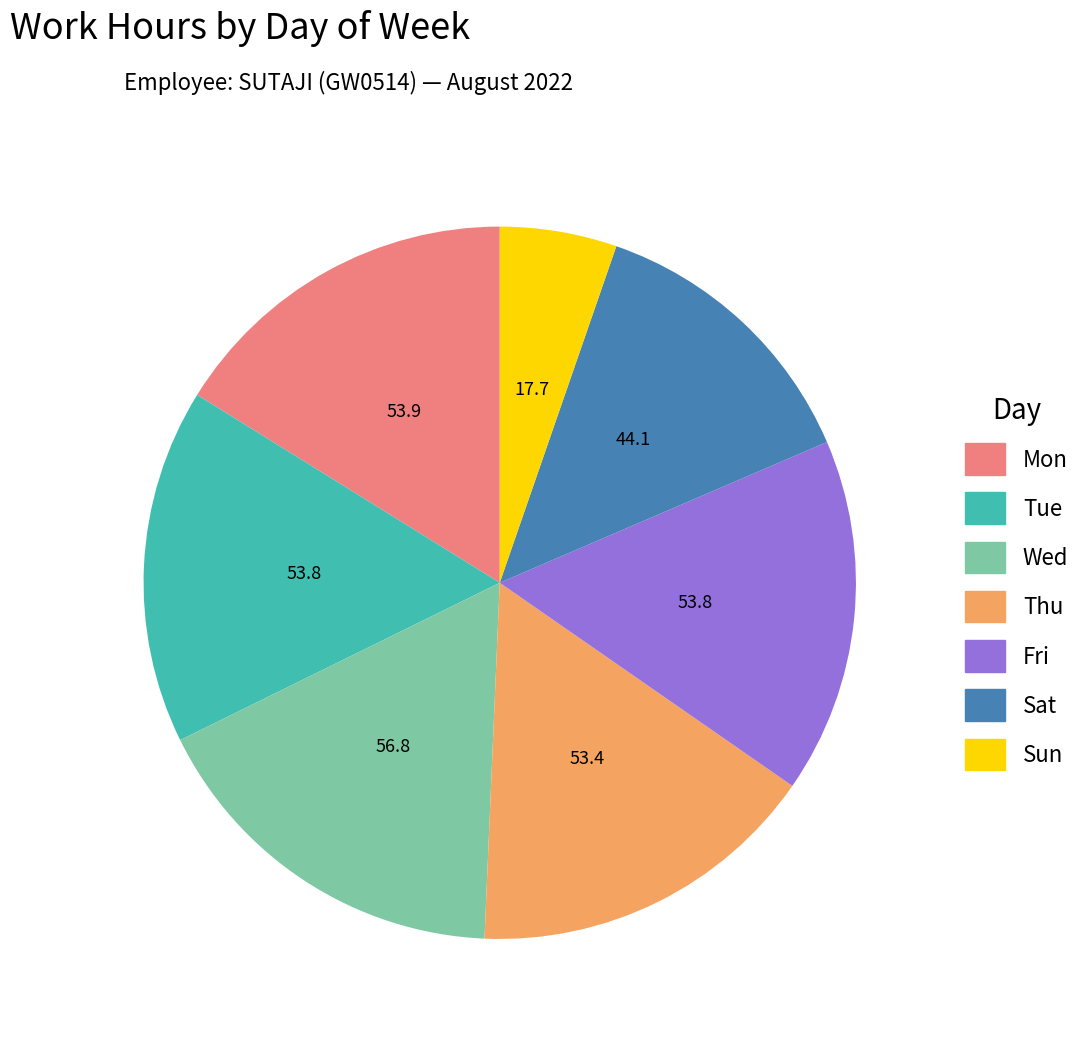

Is there a majority slice in this chart?

No